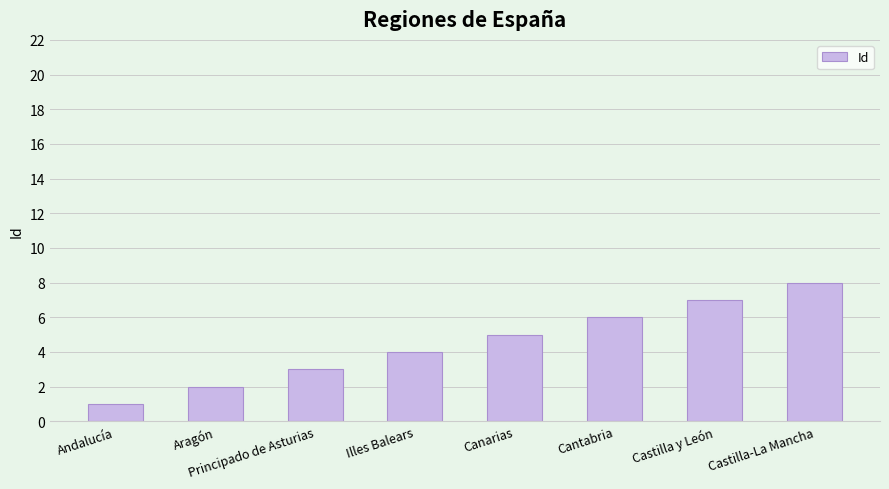

Approximately how many times larger is the value at Andalucía compared to Cantabria?

0.2